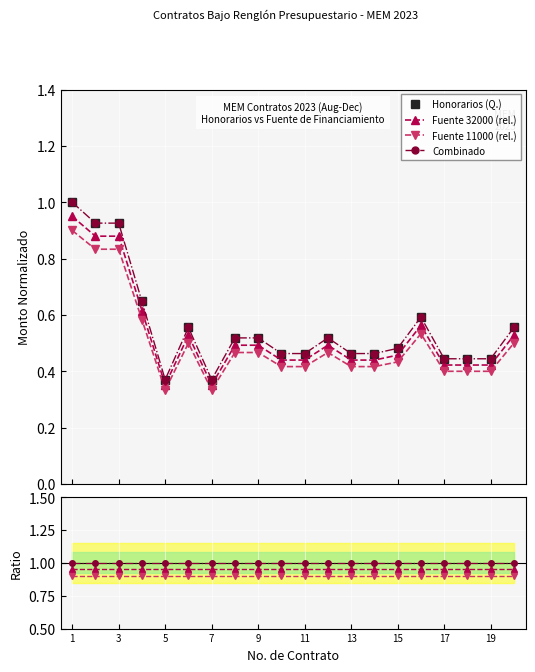

Which category has the highest value in the Fuente 11000 (rel.) series?

1